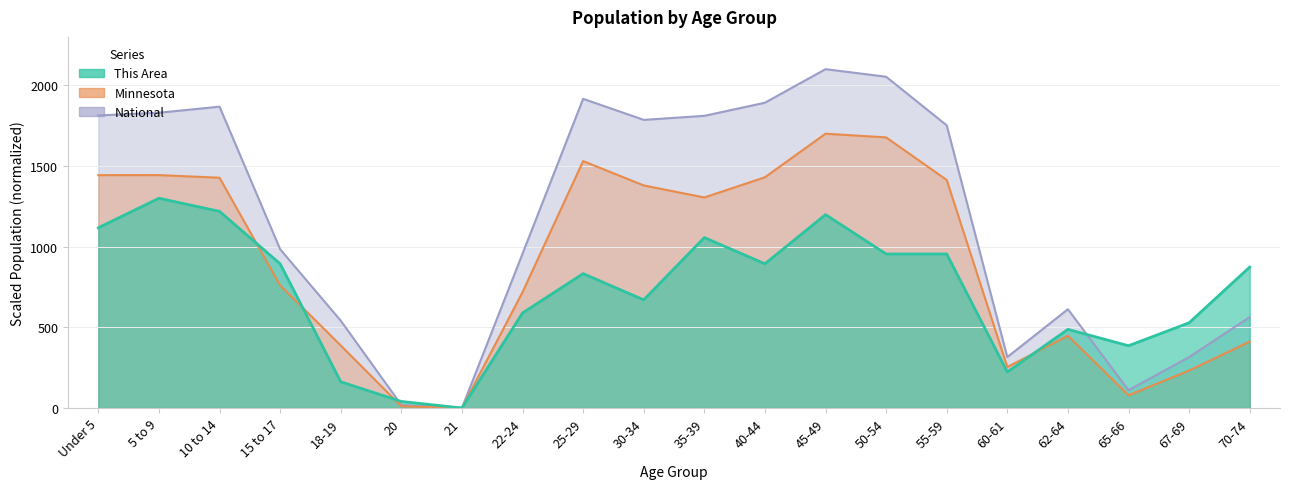

Where is the first local minimum for National?

21